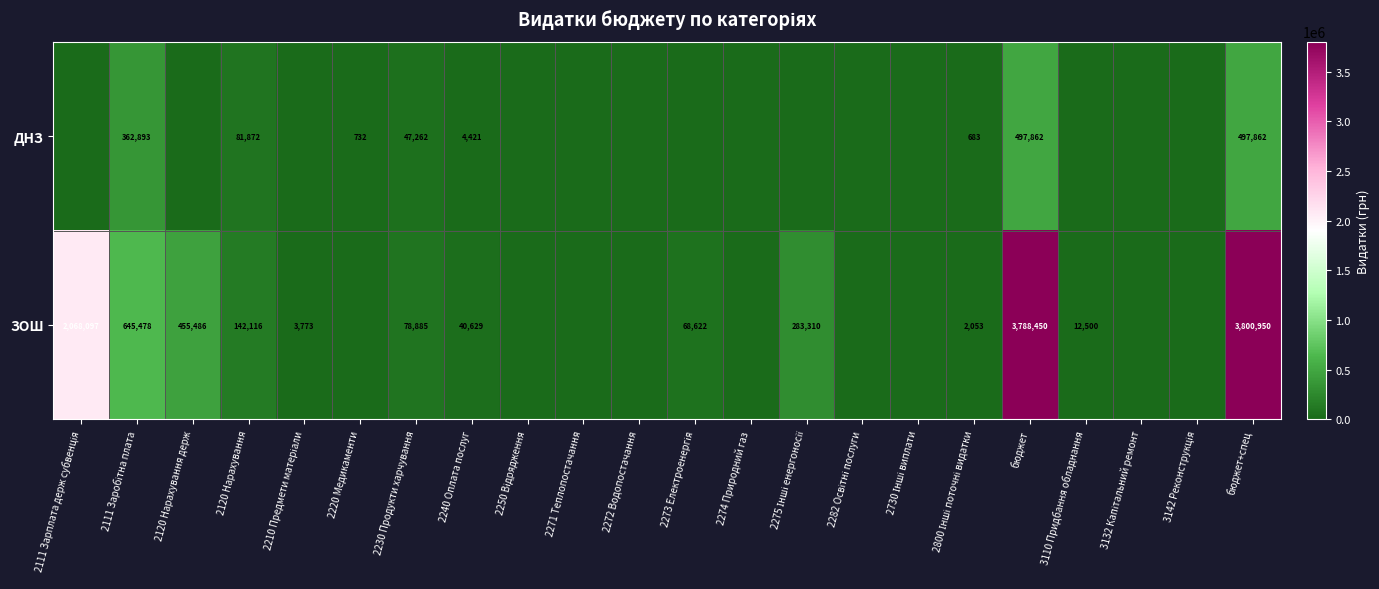

The value of ЗОШ at бюджет is 3788450. True or false?

True